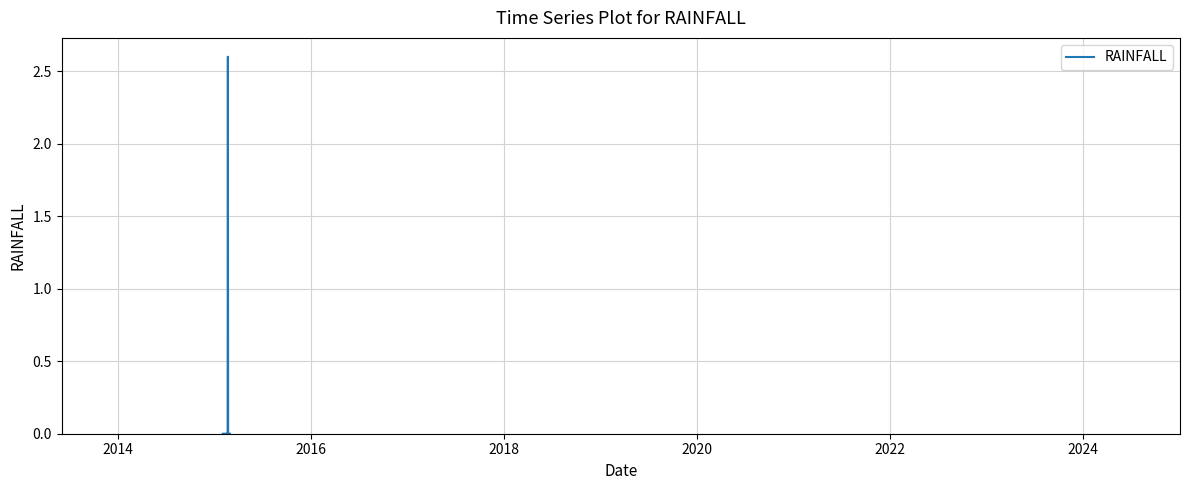

Does the chart have visible grid lines?

Yes